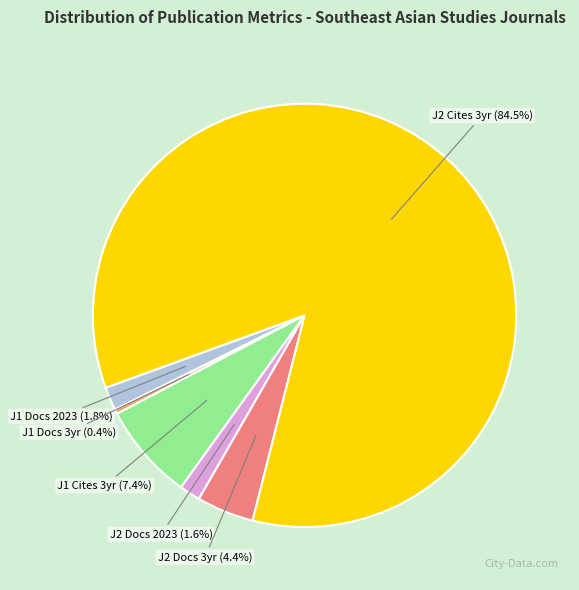

Does any single category account for the majority?

Yes